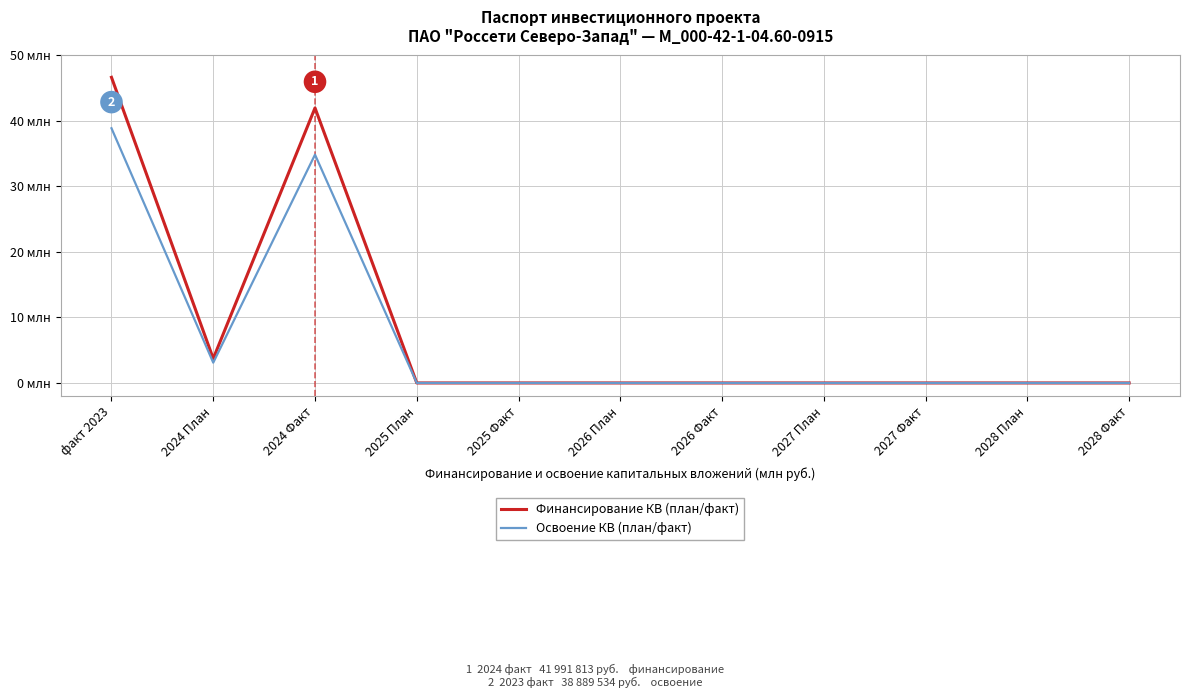

Is this an area chart (filled region under the line)?

No